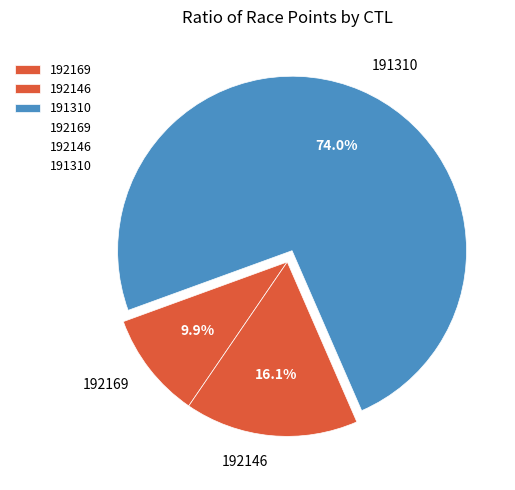

True or false: 191310 accounts for 59% of the total.

False